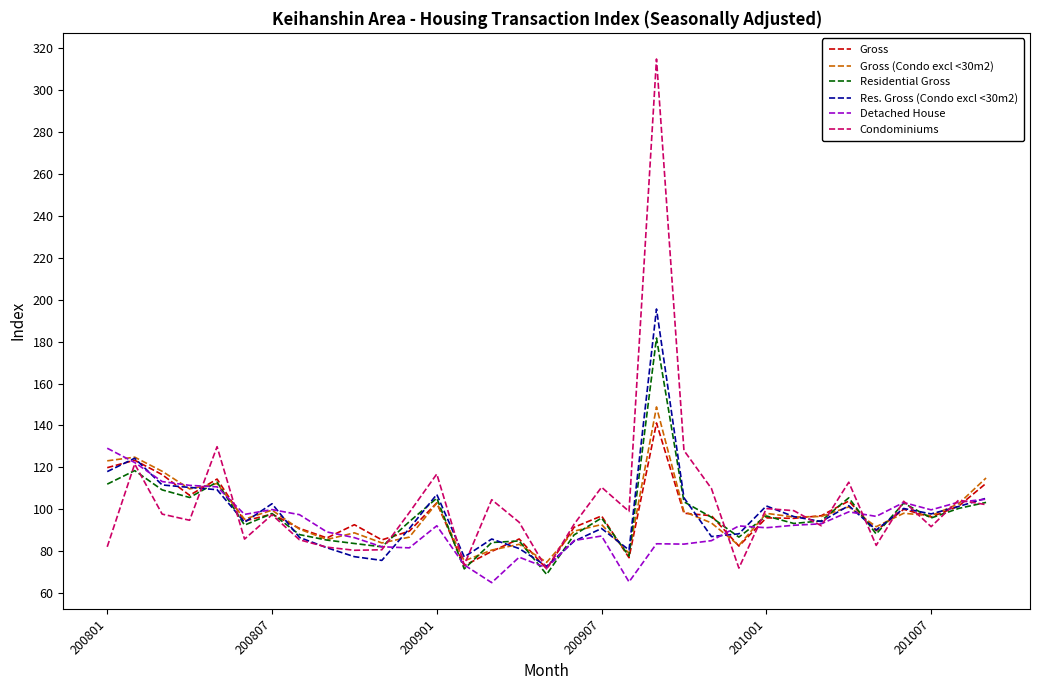

True or false: Residential Gross and Res. Gross (Condo excl <30m2) cross at least once.

True